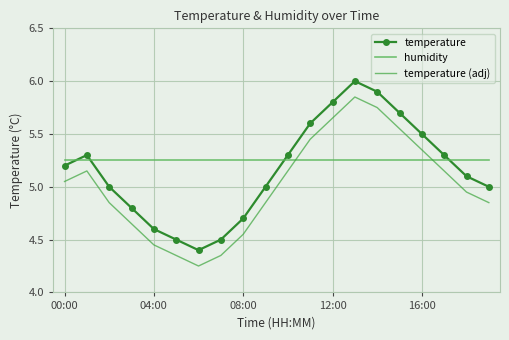

What is the difference between the maximum and minimum values in the temperature series?

1.6